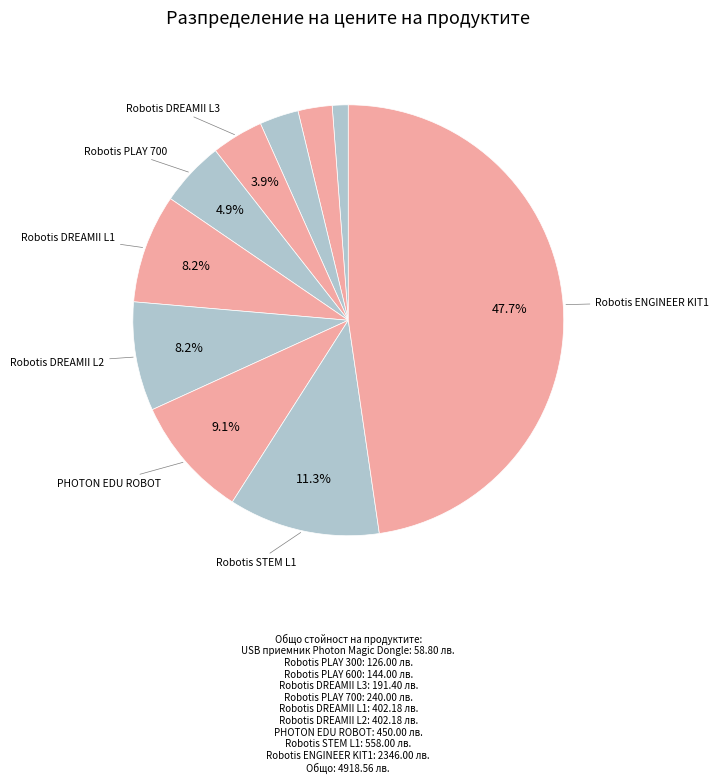

Count the number of slices in the pie.

10